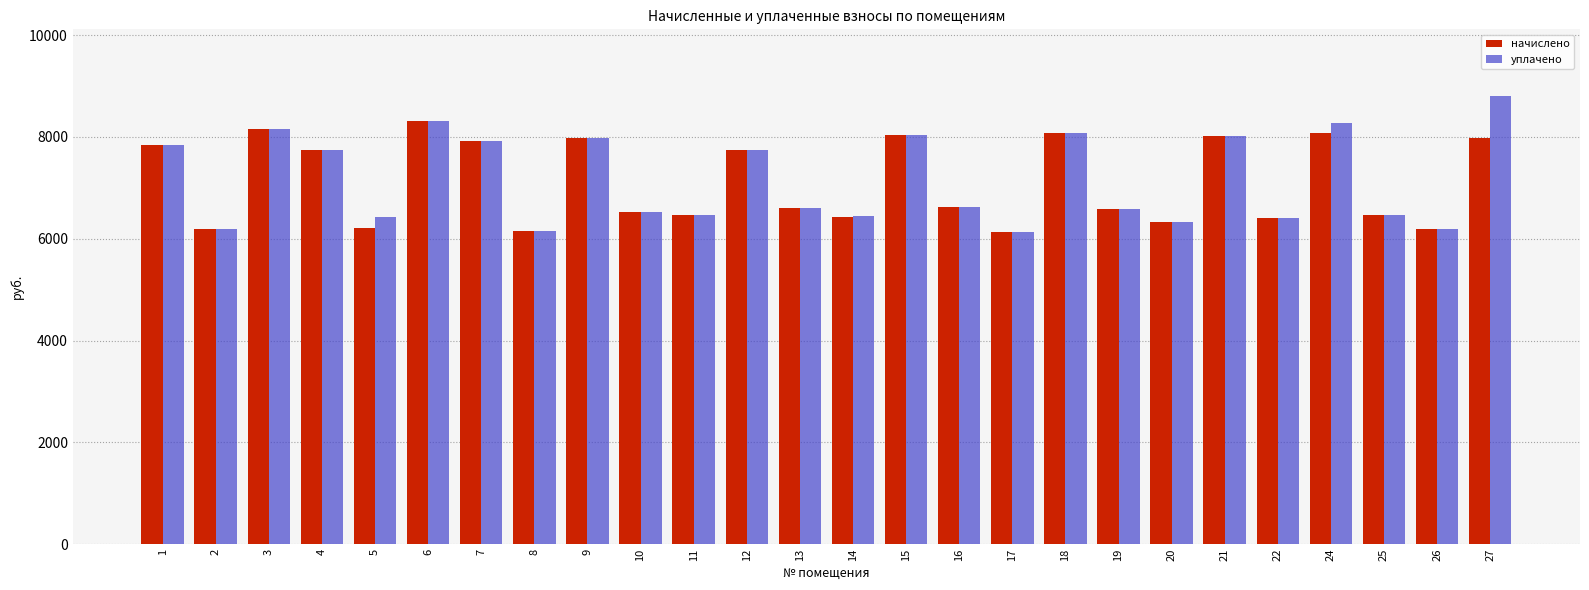

What is the total value across all series at 26?

12395.2